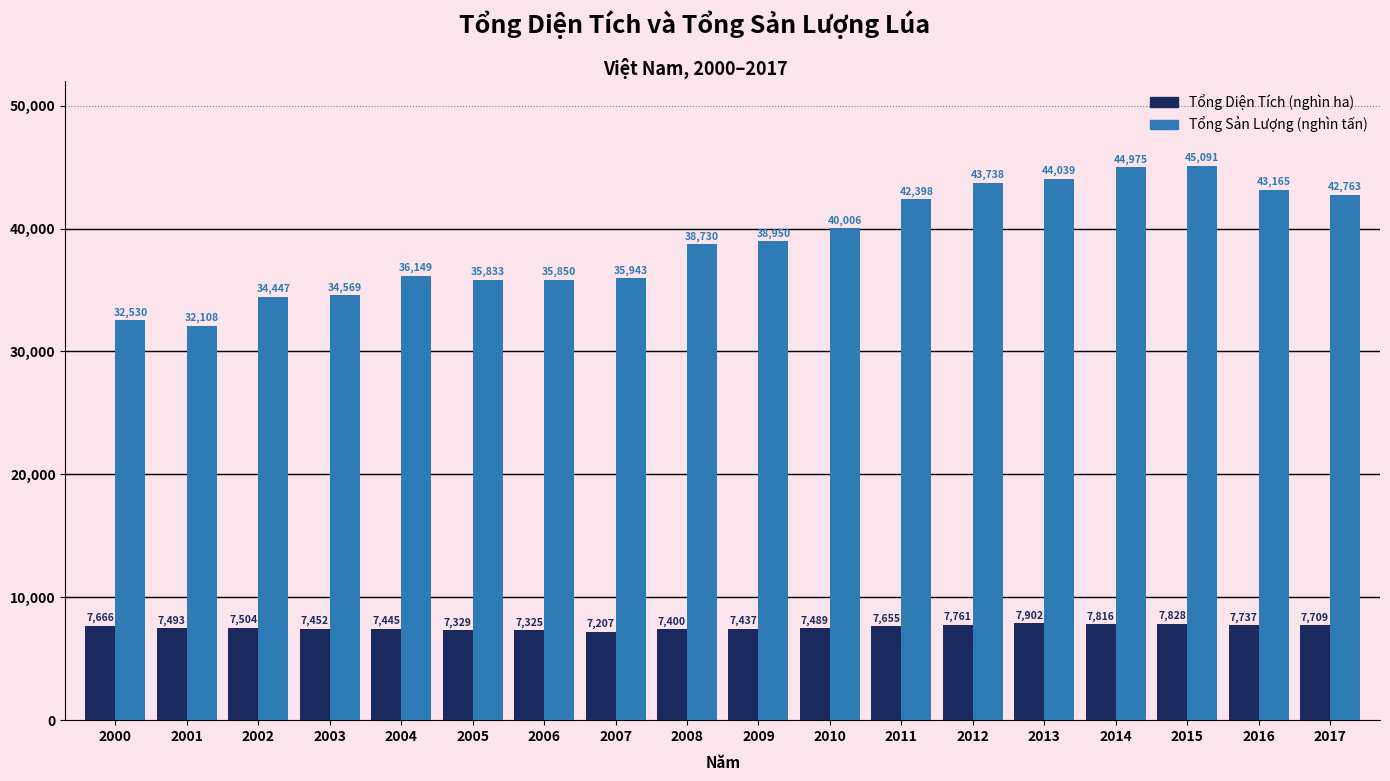

What is the difference between the highest and lowest values at 2015?

37263.0